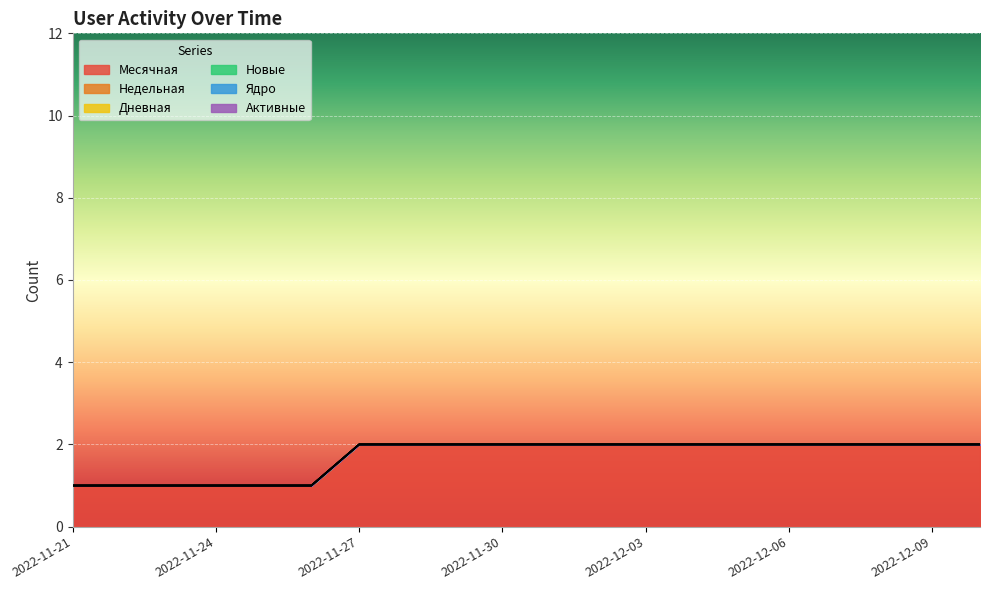

Reading right to left, list all the values displayed in this chart.

Месячная: 2	2	2	2	2	2	2	2	2	2	2	2	2	2	1	1	1	1	1	1
Недельная: 0	0	0	0	0	0	0	0	0	0	0	0	0	0	0	0	0	0	0	0
Дневная: 0	0	0	0	0	0	0	0	0	0	0	0	0	0	0	0	0	0	0	0
Новые: 0	0	0	0	0	0	0	0	0	0	0	0	0	0	0	0	0	0	0	0
Ядро: 0	0	0	0	0	0	0	0	0	0	0	0	0	0	0	0	0	0	0	0
Активные: 0	0	0	0	0	0	0	0	0	0	0	0	0	0	0	0	0	0	0	0